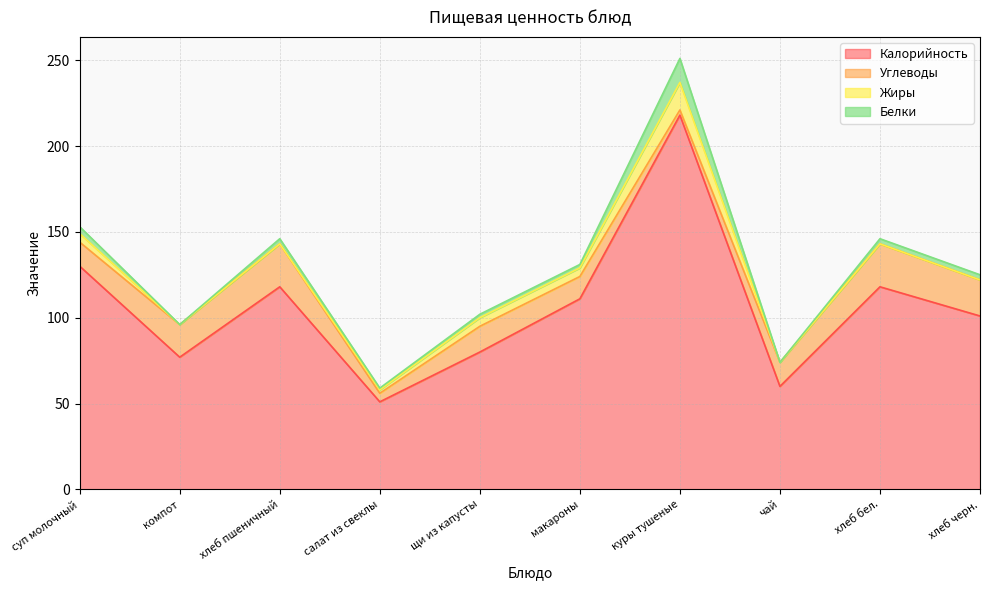

How many interior local peaks does the Углеводы series have?

3